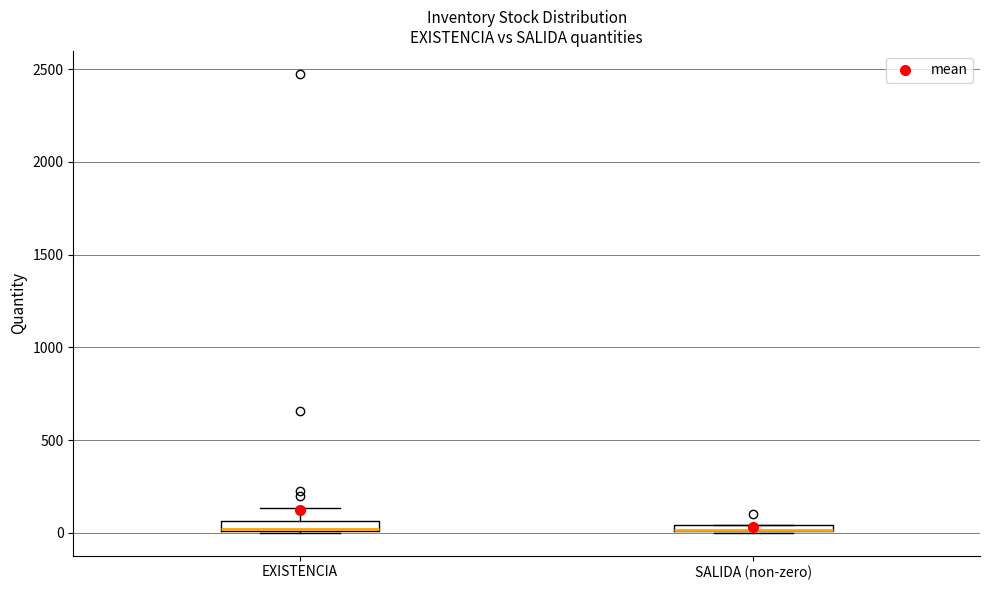

Where is the upper edge of the box for SALIDA (non-zero) on the y-axis? The values are not printed on the chart, so give them approximately, as read against the axis.

50